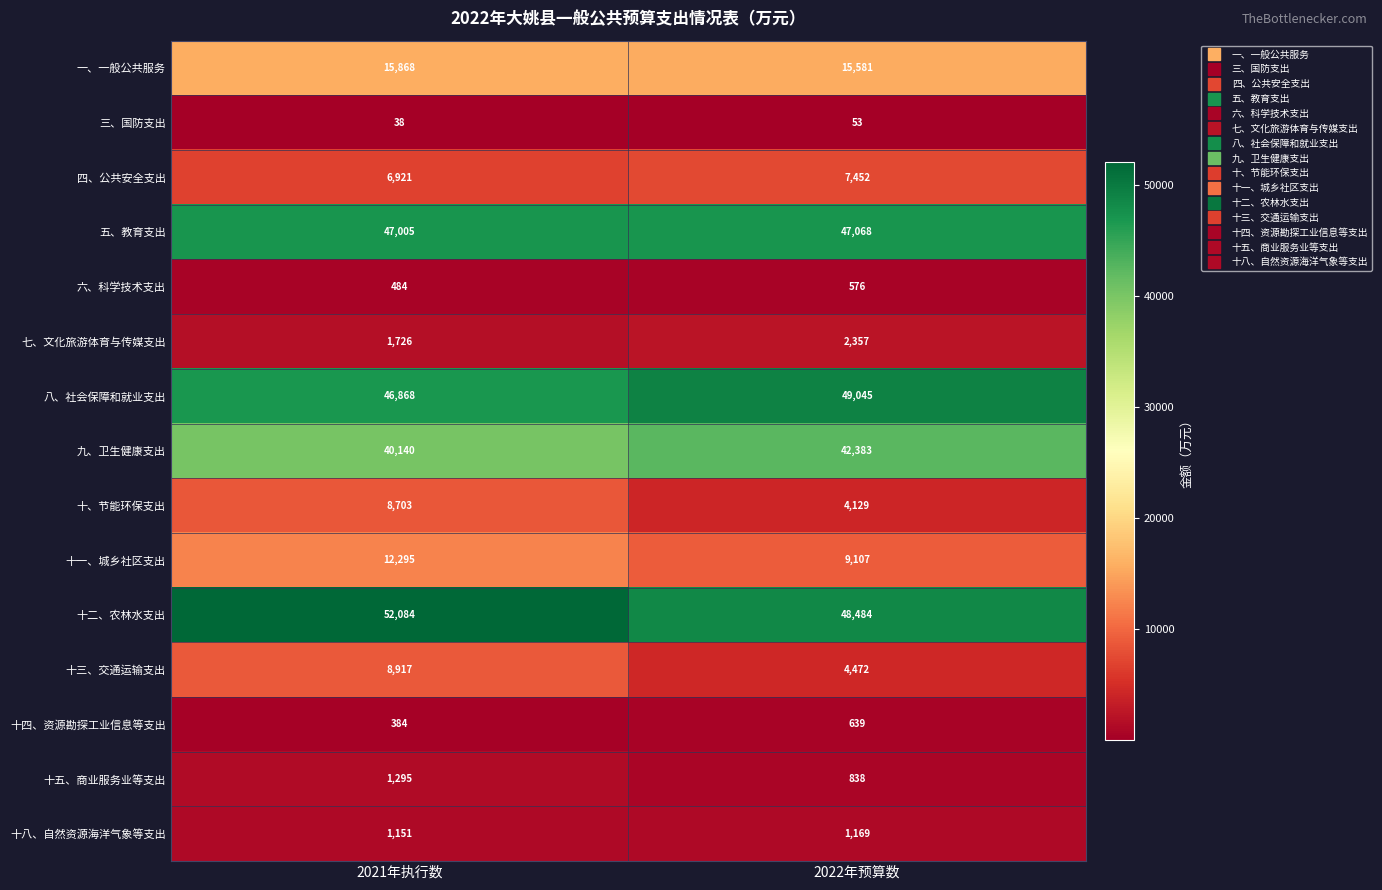

Reading left to right, transcribe all the data shown in this chart.

一、一般公共服务: 2021年执行数=15868	2022年预算数=15581
三、国防支出: 2021年执行数=38	2022年预算数=53
四、公共安全支出: 2021年执行数=6921	2022年预算数=7452
五、教育支出: 2021年执行数=47005	2022年预算数=47068
六、科学技术支出: 2021年执行数=484	2022年预算数=576
七、文化旅游体育与传媒支出: 2021年执行数=1726	2022年预算数=2357
八、社会保障和就业支出: 2021年执行数=46868	2022年预算数=49045
九、卫生健康支出: 2021年执行数=40140	2022年预算数=42383
十、节能环保支出: 2021年执行数=8703	2022年预算数=4129
十一、城乡社区支出: 2021年执行数=12295	2022年预算数=9107
十二、农林水支出: 2021年执行数=52084	2022年预算数=48484
十三、交通运输支出: 2021年执行数=8917	2022年预算数=4472
十四、资源勘探工业信息等支出: 2021年执行数=384	2022年预算数=639
十五、商业服务业等支出: 2021年执行数=1295	2022年预算数=838
十八、自然资源海洋气象等支出: 2021年执行数=1151	2022年预算数=1169